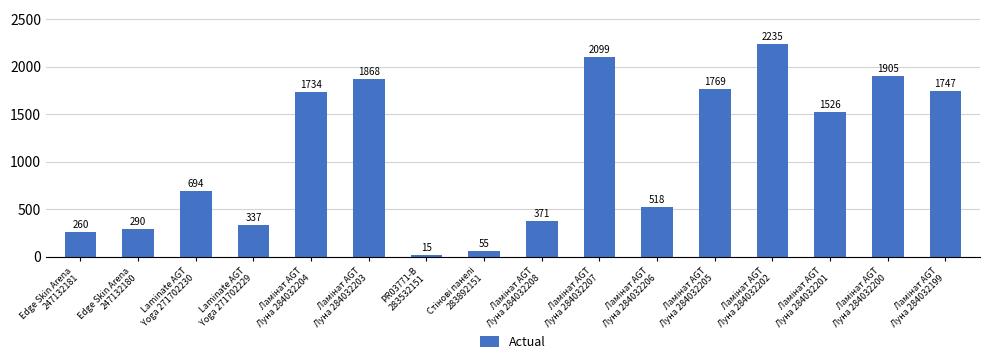

Are the bars grouped side by side (vs. stacked)?

No